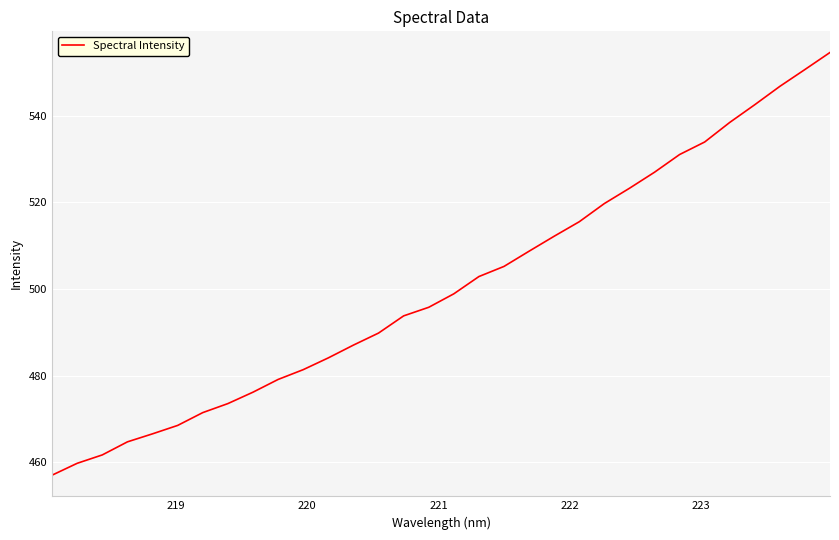

What is the minimum value shown in the chart?

457.0